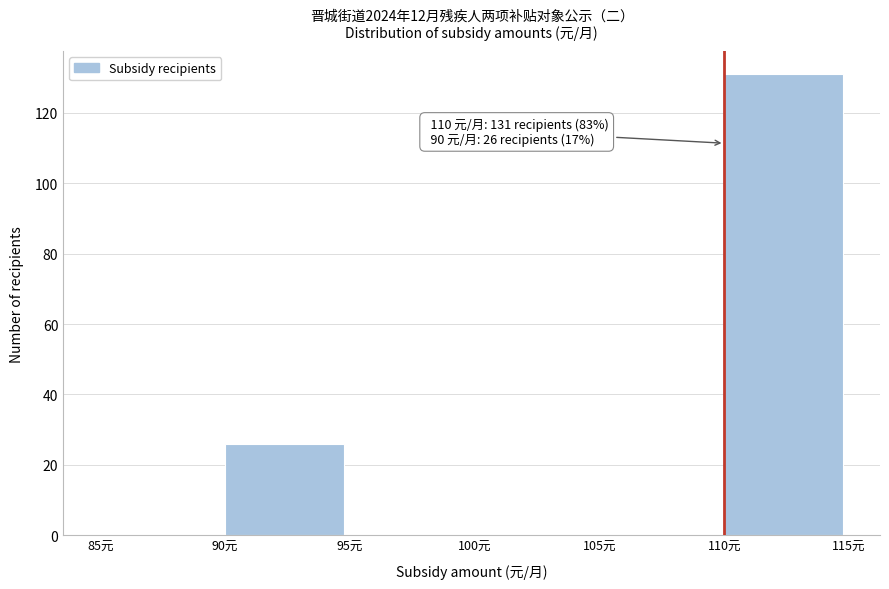

Over which range of the x-axis is the bar tallest?

110 to 115